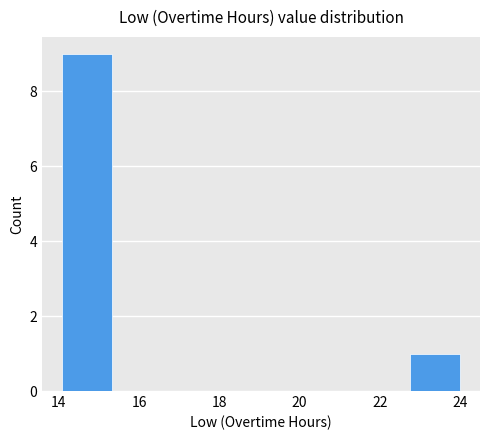

Reading left to right, list every bar in this chart as the range it spans on the x-axis followed by its height. Neither the bar edges nor the heights are printed on the chart, so give them approximately, as read against the axes.

14.08 to 15.32: 9
15.32 to 16.56: 0
16.56 to 17.80: 0
17.80 to 19.04: 0
19.04 to 20.28: 0
20.28 to 21.52: 0
21.52 to 22.76: 0
22.76 to 24.00: 1